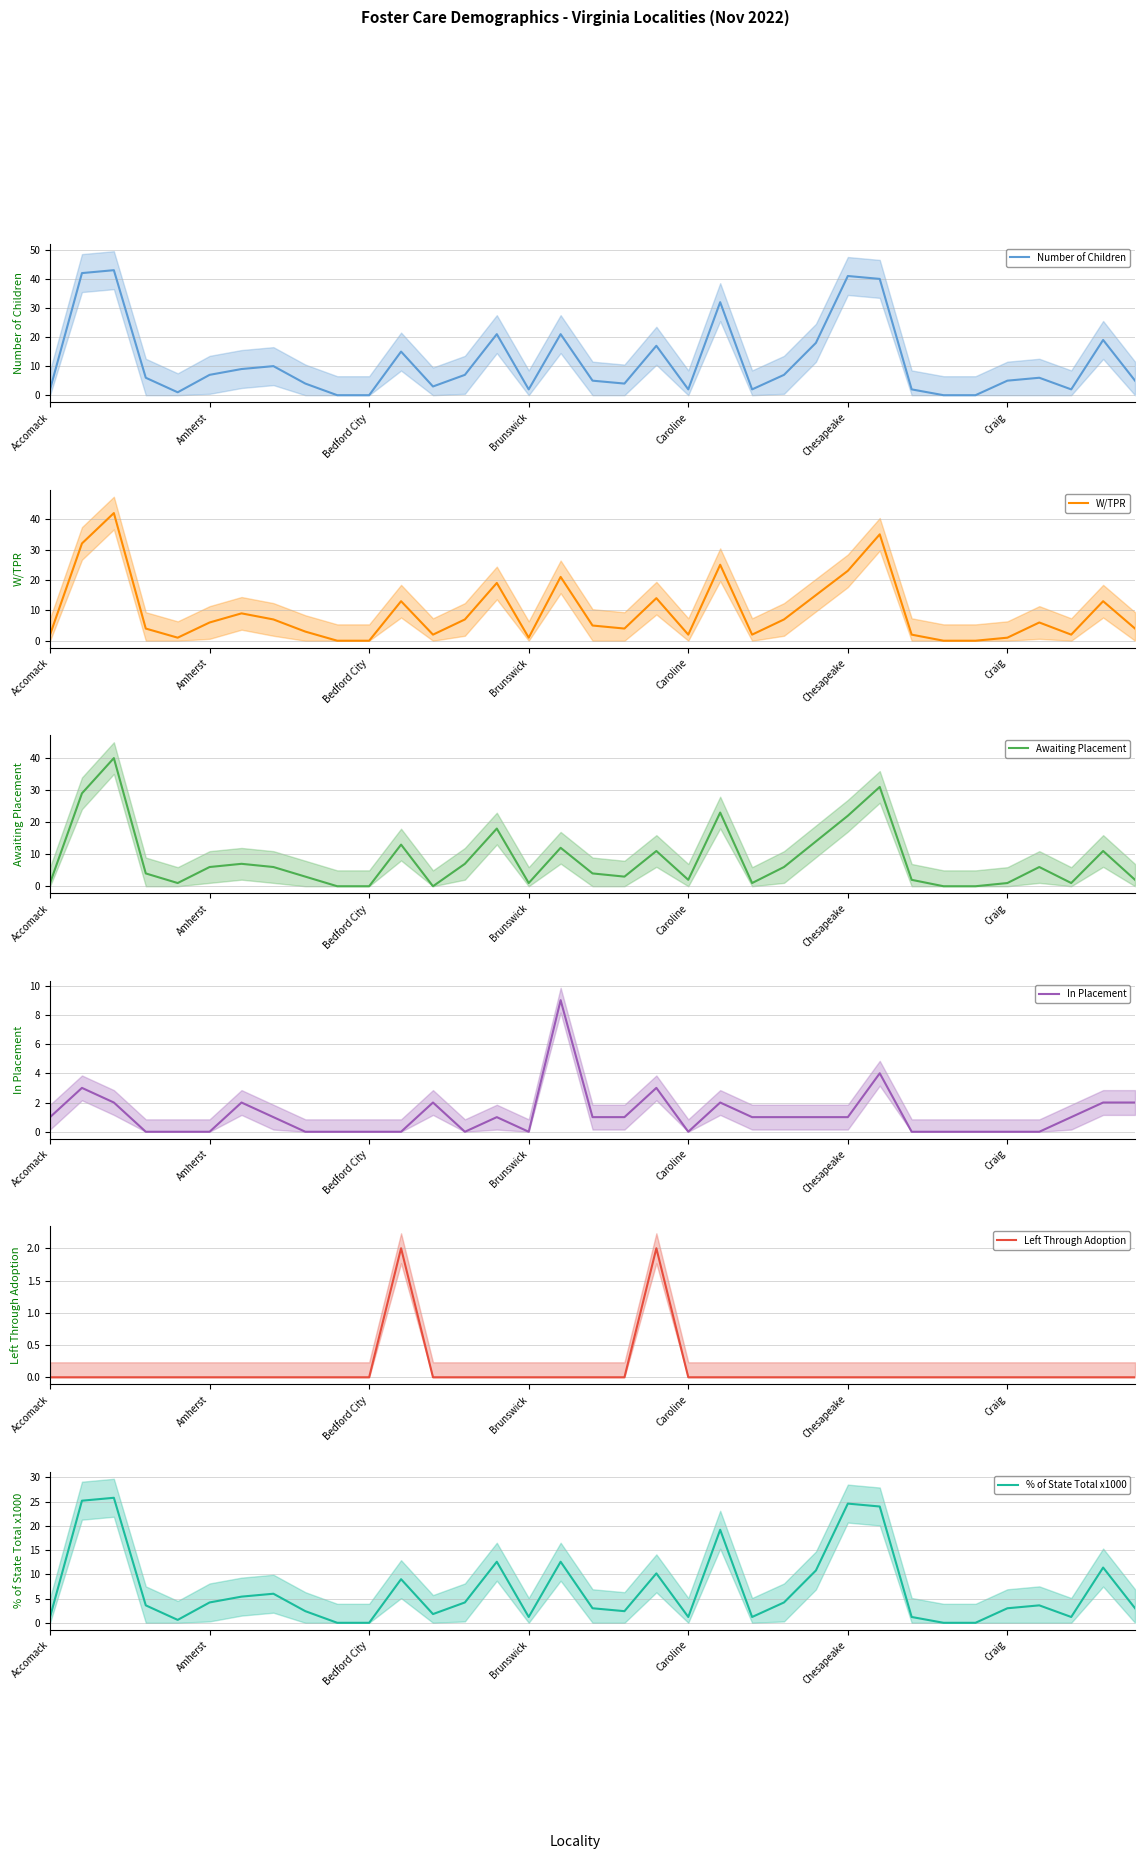

Does the chart have visible grid lines?

Yes